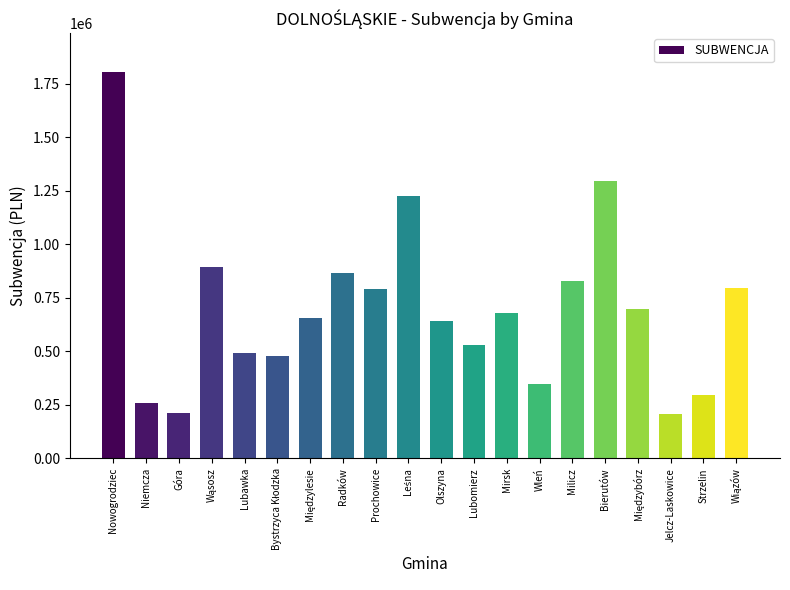

What is the value of the 20th bar from the left?

793589